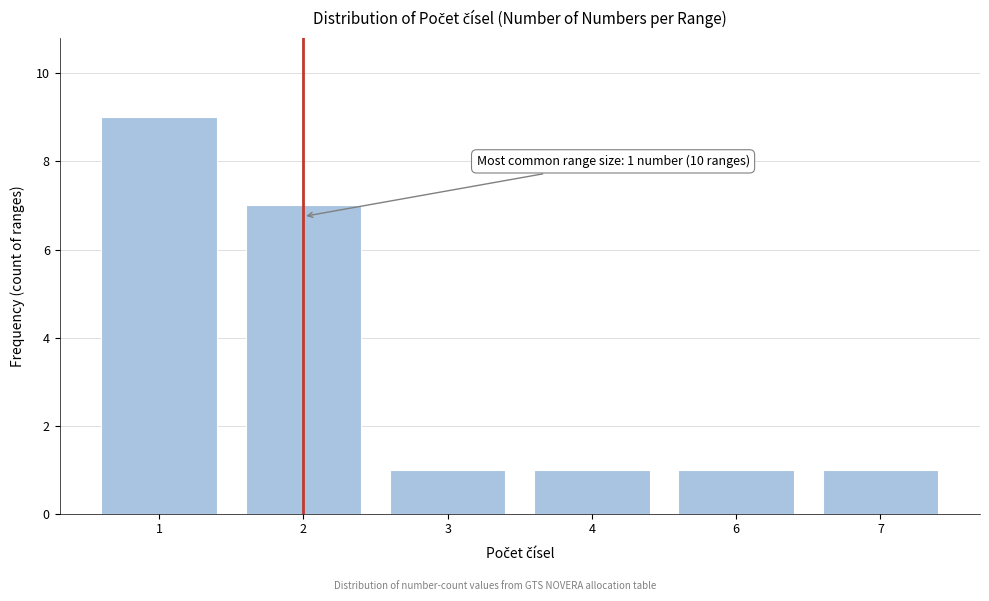

Reading right to left, what are all the values shown in this chart?

7=1	6=1	4=1	3=1	2=7	1=9